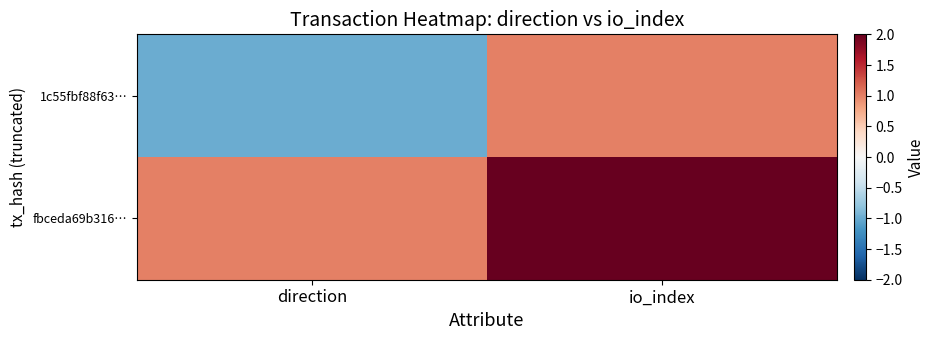

What is the total value across all series at io_index?

3